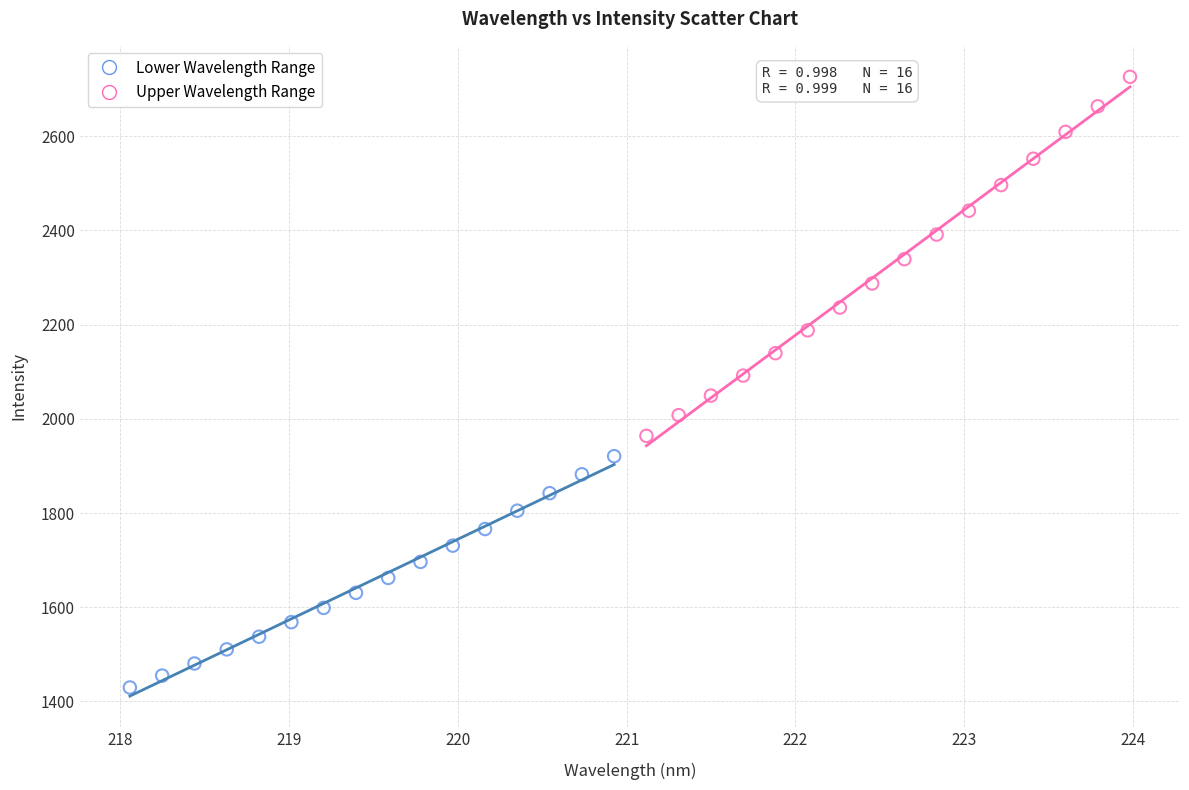

Which series reaches the maximum Y coordinate?

Upper Wavelength Range